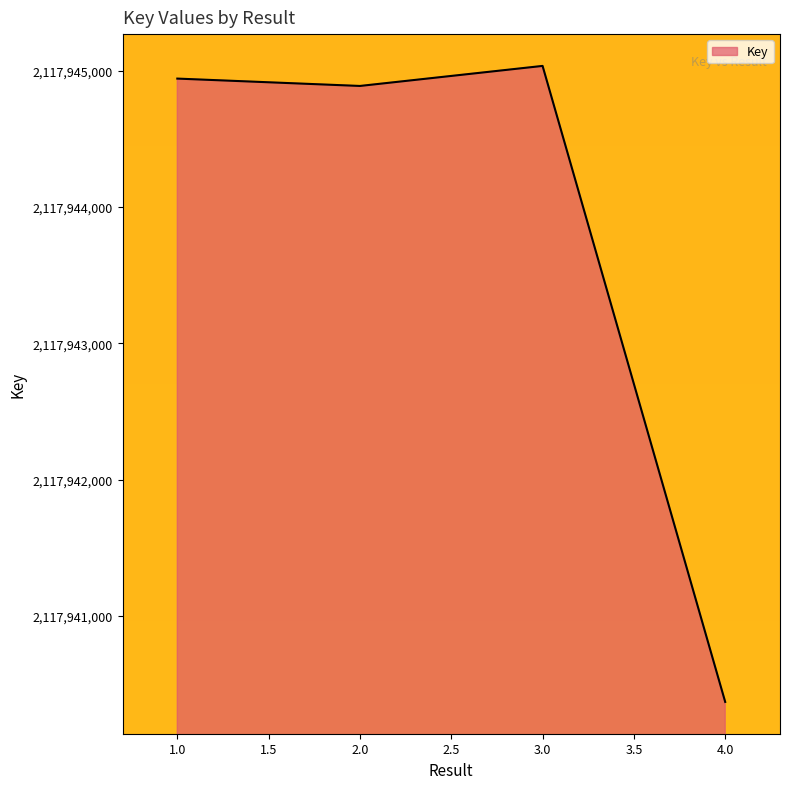

Does the chart have visible grid lines?

No